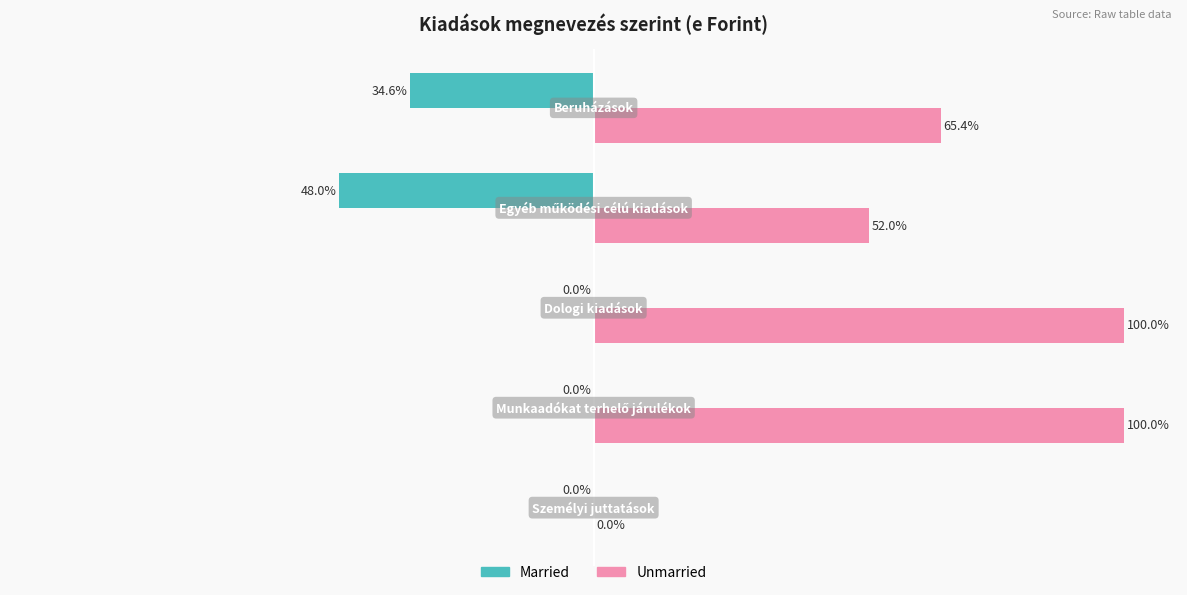

What are all the series names shown in the legend?

Married, Unmarried